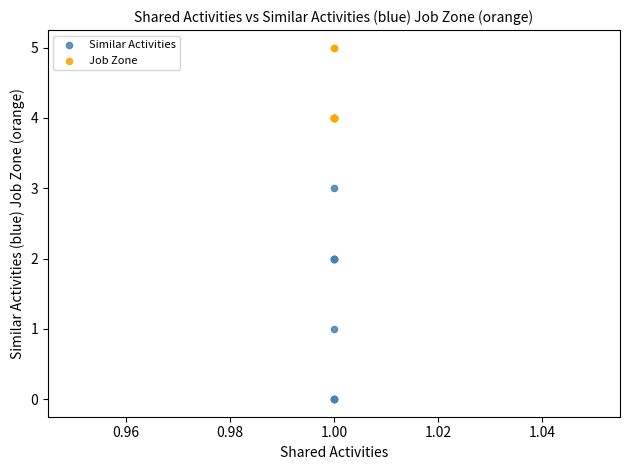

What are all the series names shown in the legend?

Similar Activities, Job Zone